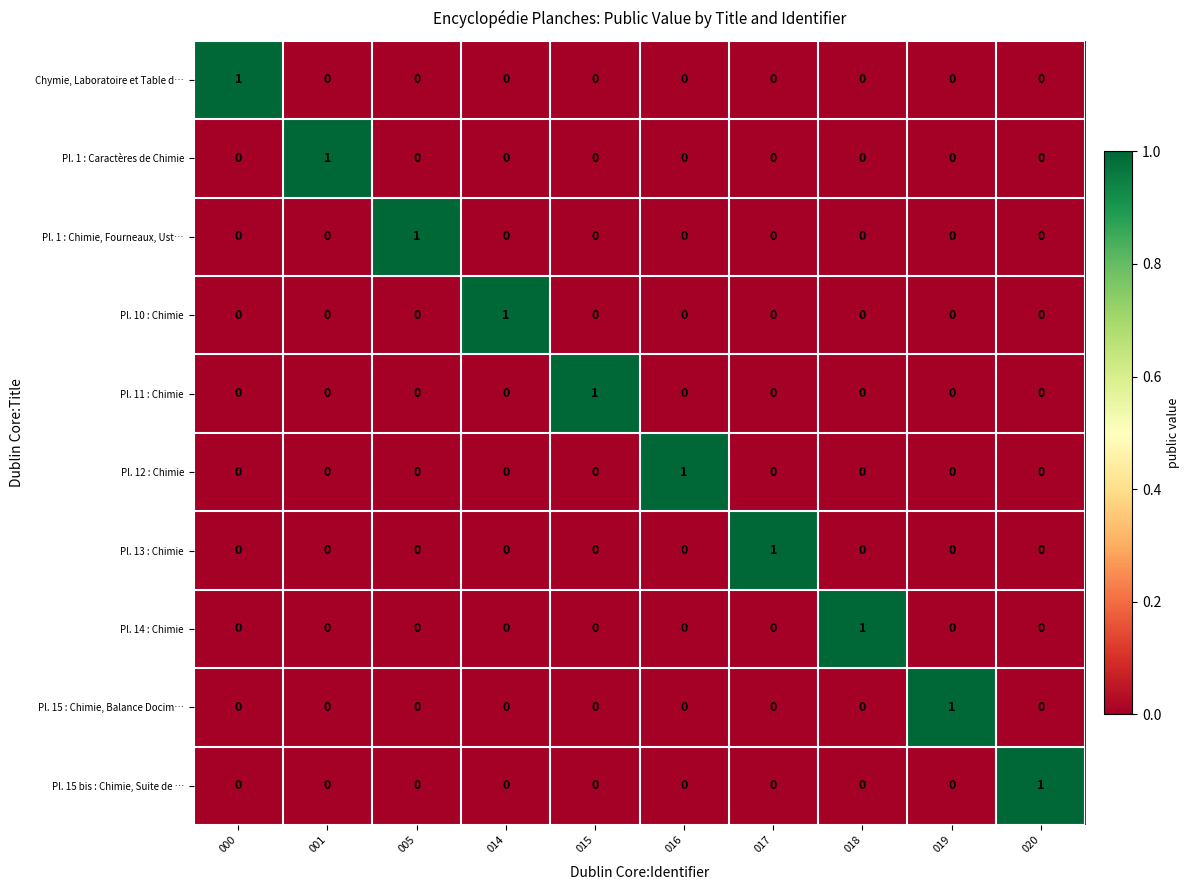

At how many categories does at least one series exceed 0?

10